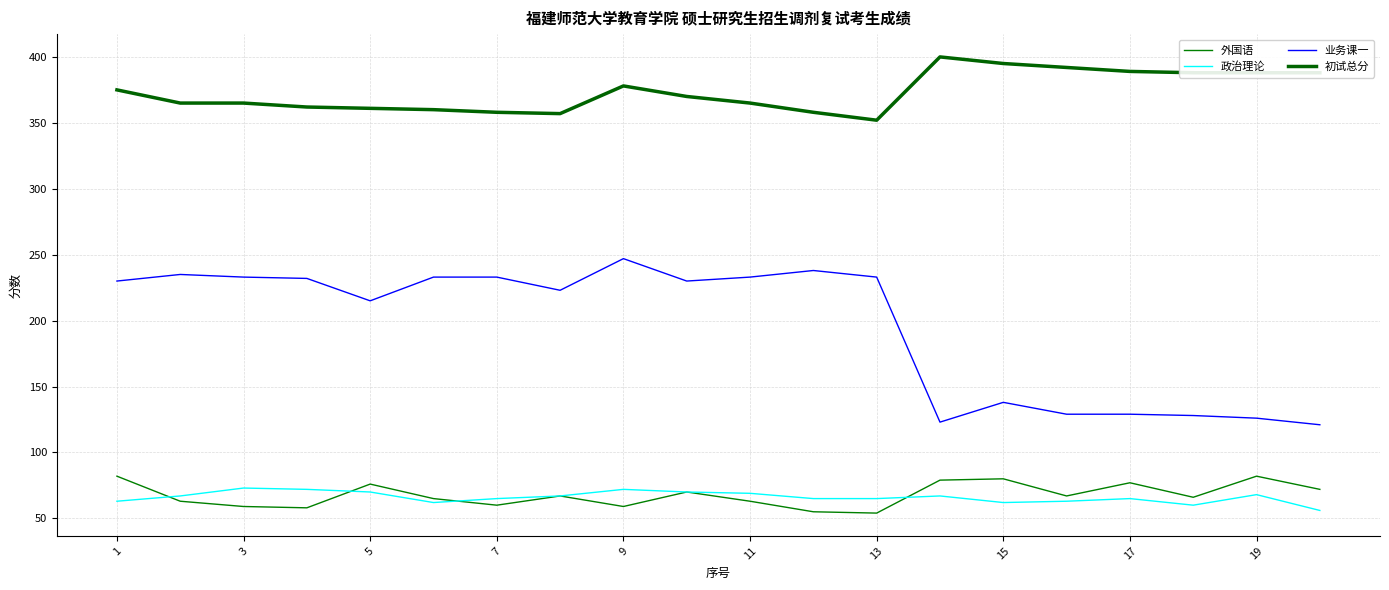

True or false: 政治理论 and 初试总分 cross at least once.

False